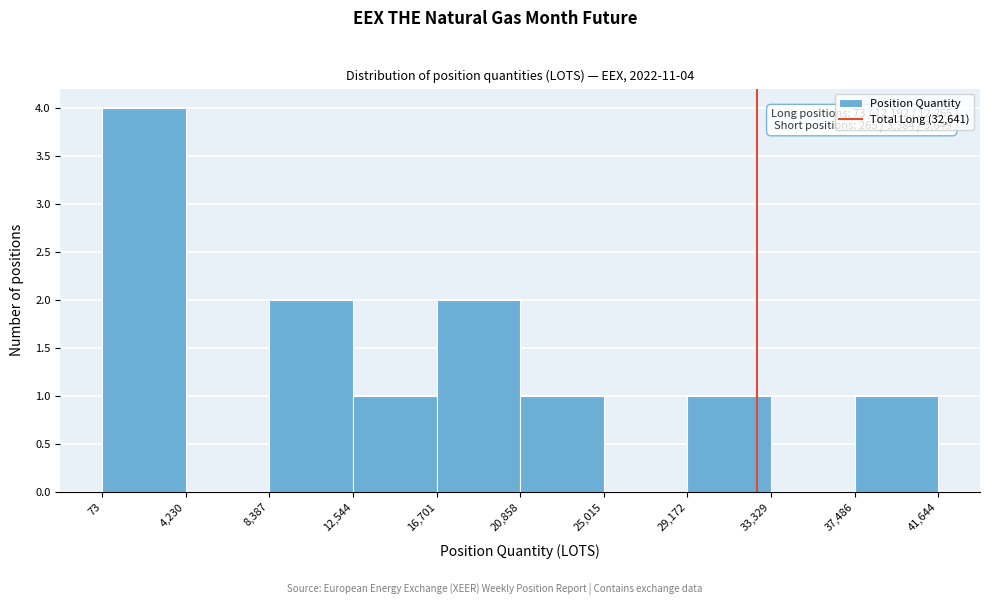

Which range on the x-axis has the tallest bar?

73 to 4,230